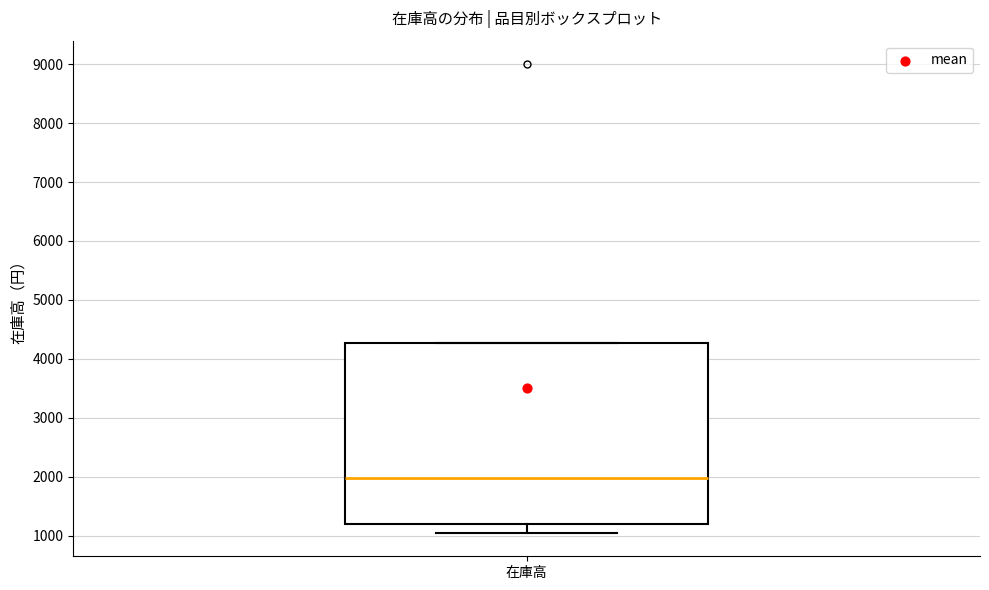

Read this box plot against the y-axis: the position of the median line, the range covered by the box, and the ends of both whiskers. The values are not printed on the chart, so give them approximately, as read against the axis.

median 2000, box 1200 to 4300, whiskers 1100 to 4300